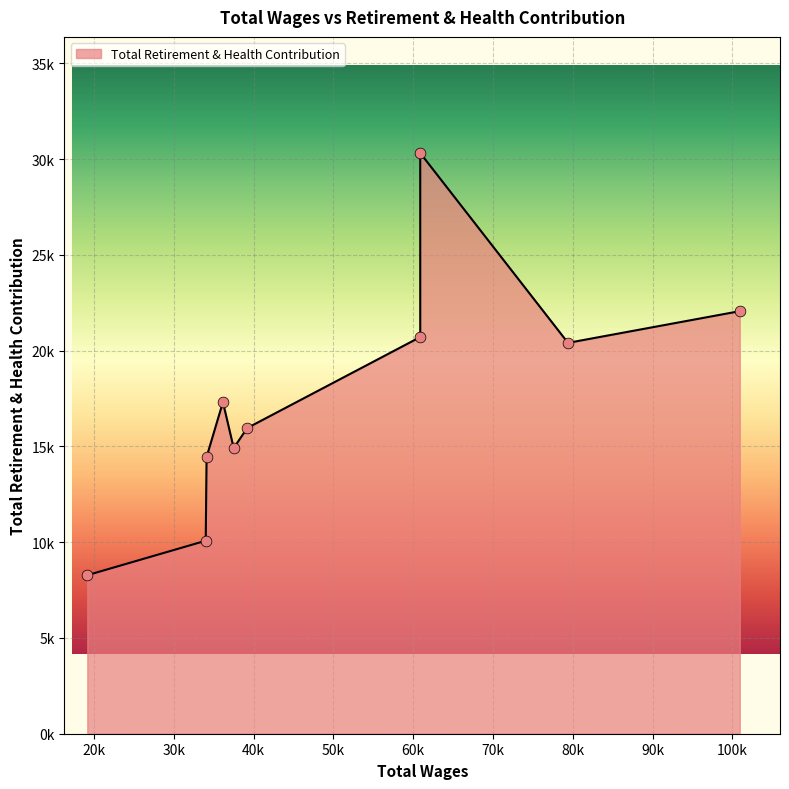

Between 33981.0 and 19131.0, which is larger?

33981.0